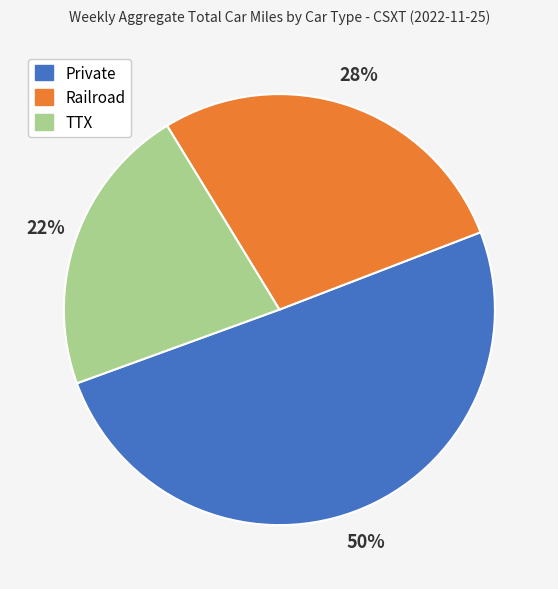

Which category accounts for the majority?

Private